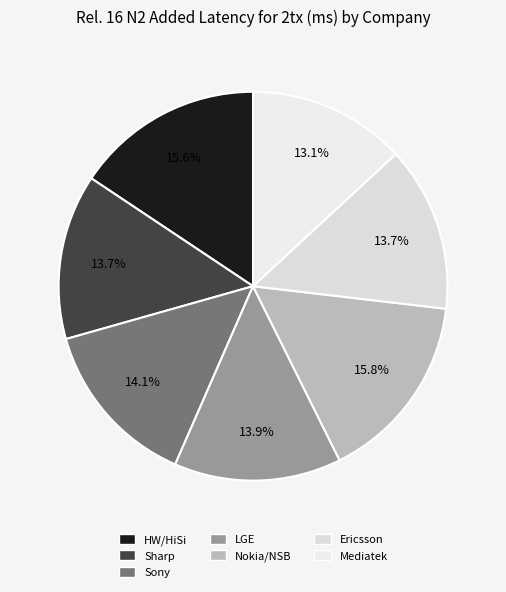

Count the number of slices in the pie.

7